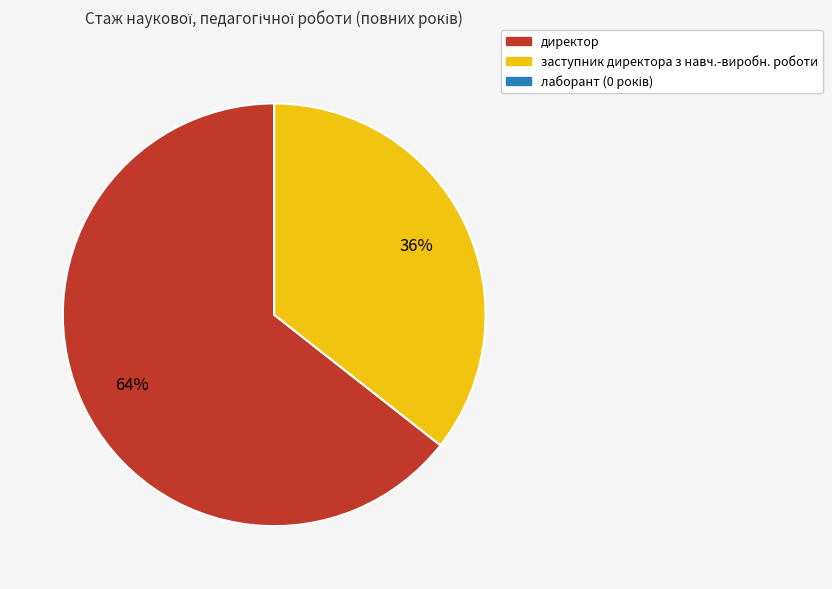

Is there a majority slice in this chart?

Yes